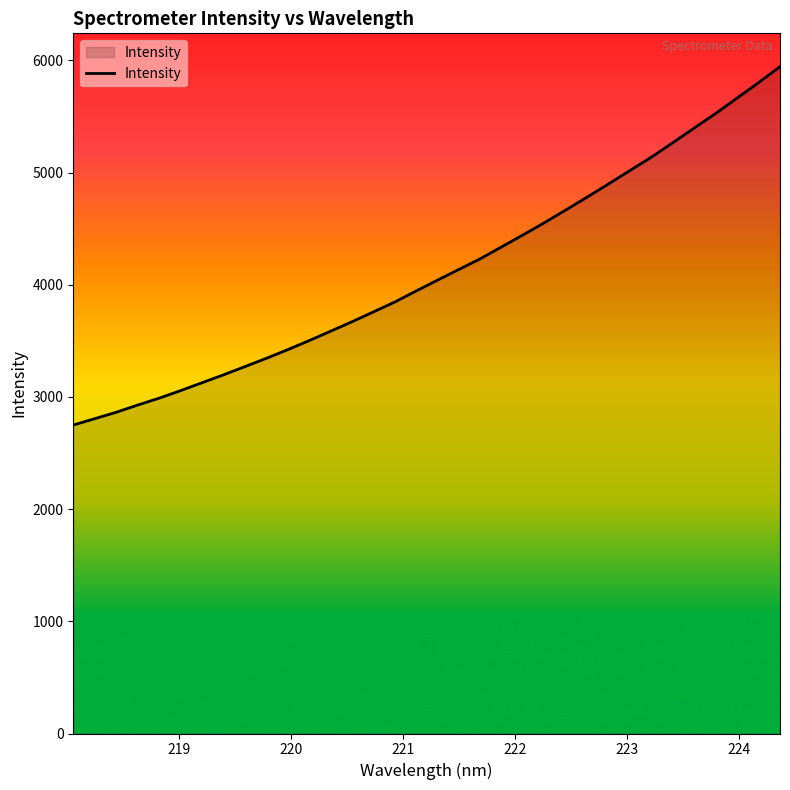

What is the greatest value displayed?

5943.9